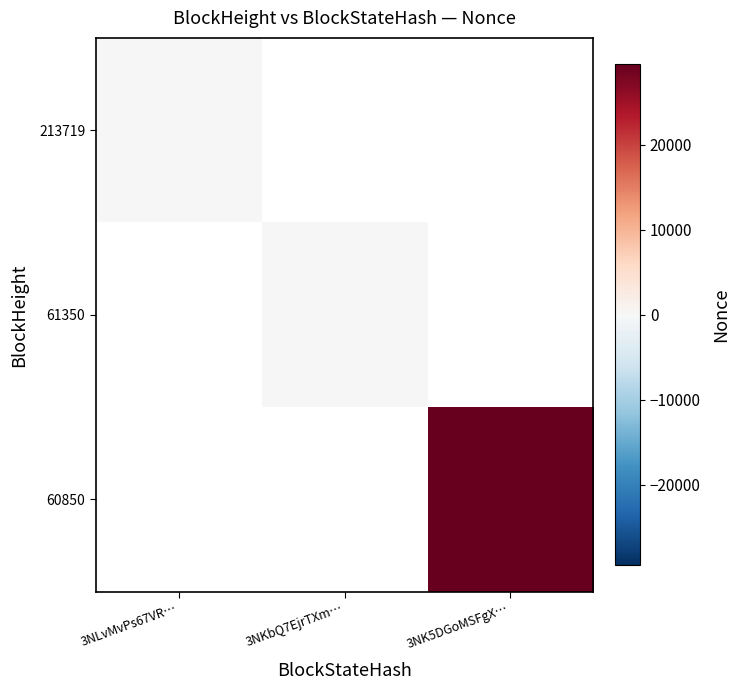

How many data points does each series have?

3